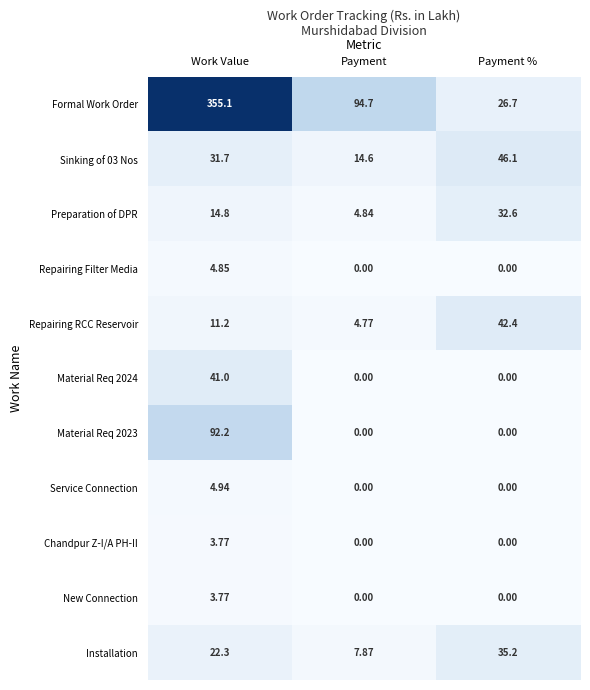

At which label is Installation closest to 21?

Work Value